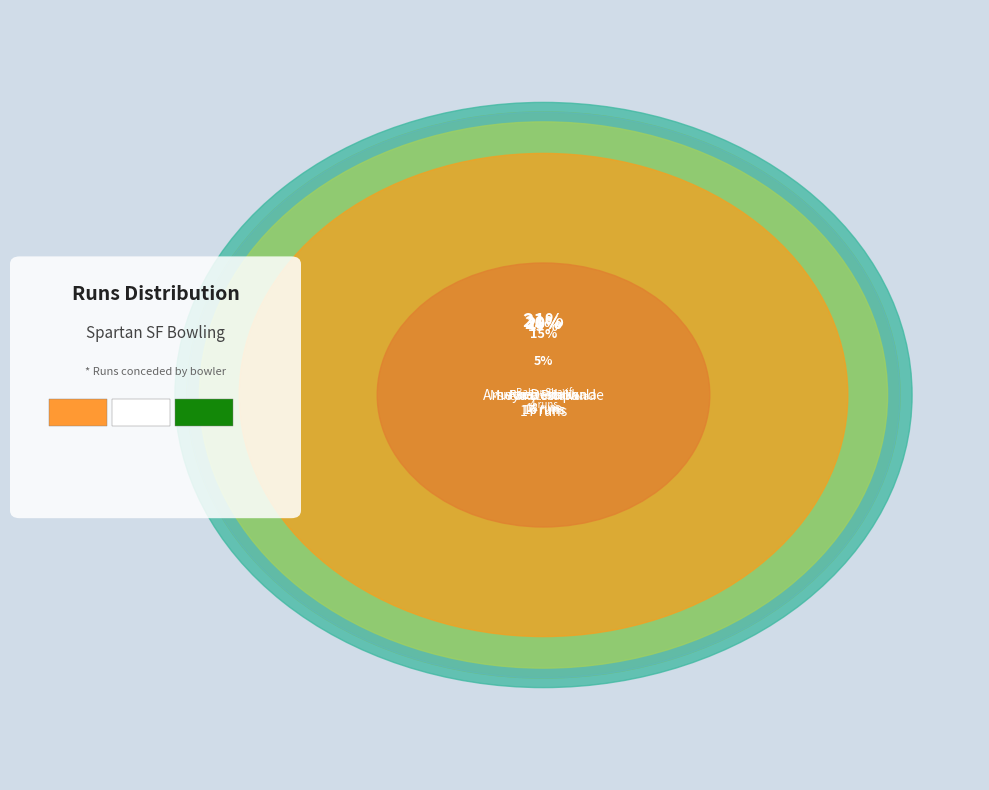

The Noman Shaikh slice represents 8% of the pie. True or false?

False